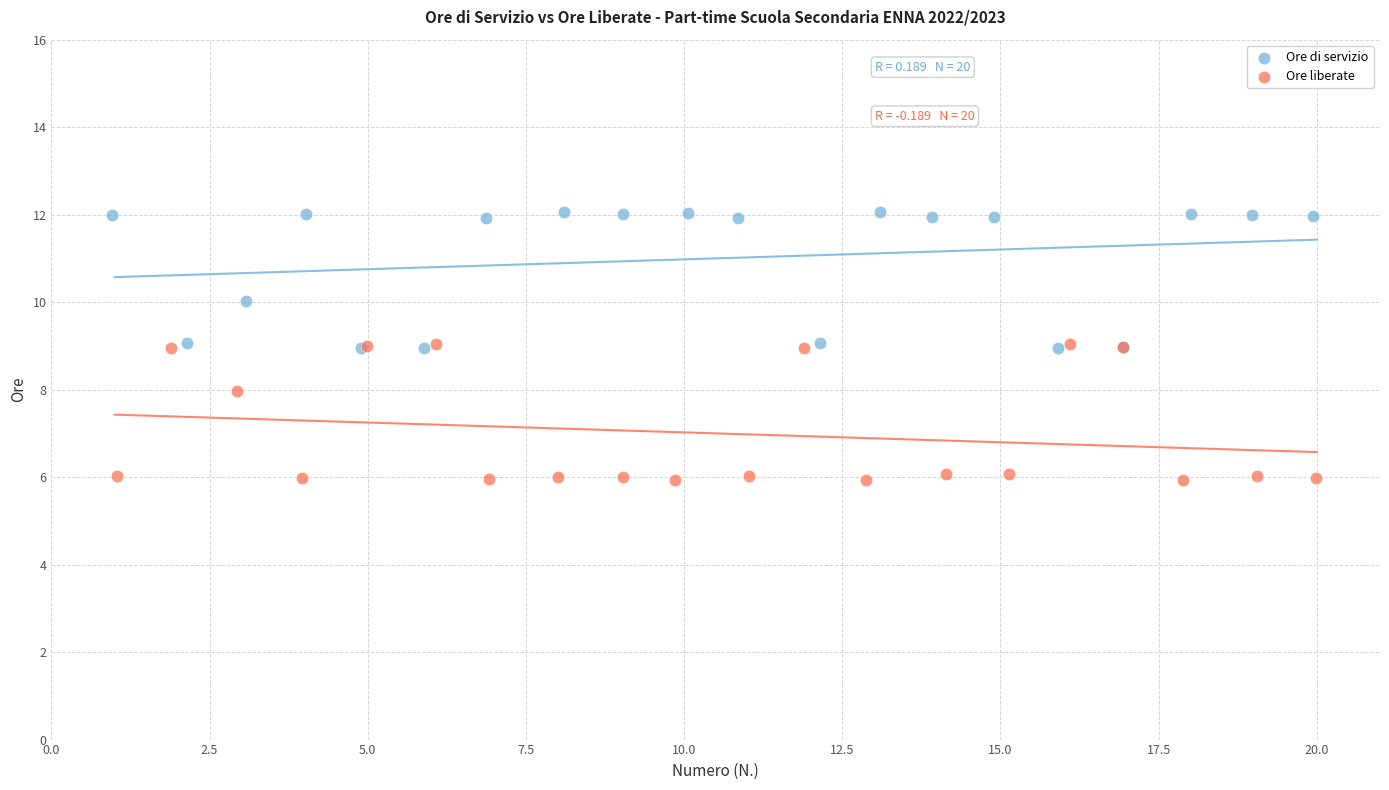

Which series contains the highest Y value?

Ore di servizio